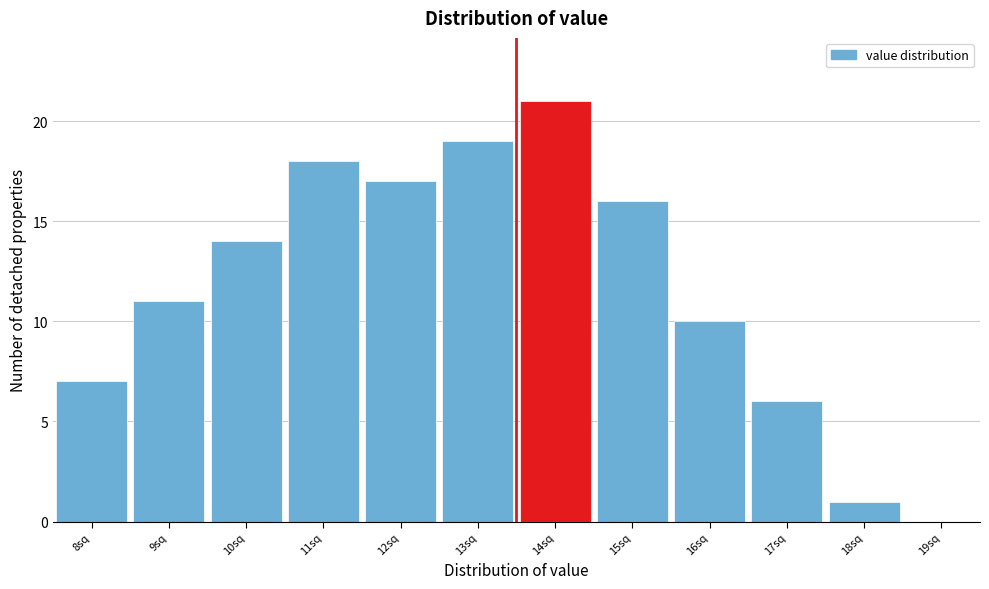

Reading left to right, what are all the values shown in this chart?

8sq=7	9sq=11	10sq=14	11sq=18	12sq=17	13sq=19	14sq=21	15sq=16	16sq=10	17sq=6	18sq=1	19sq=0